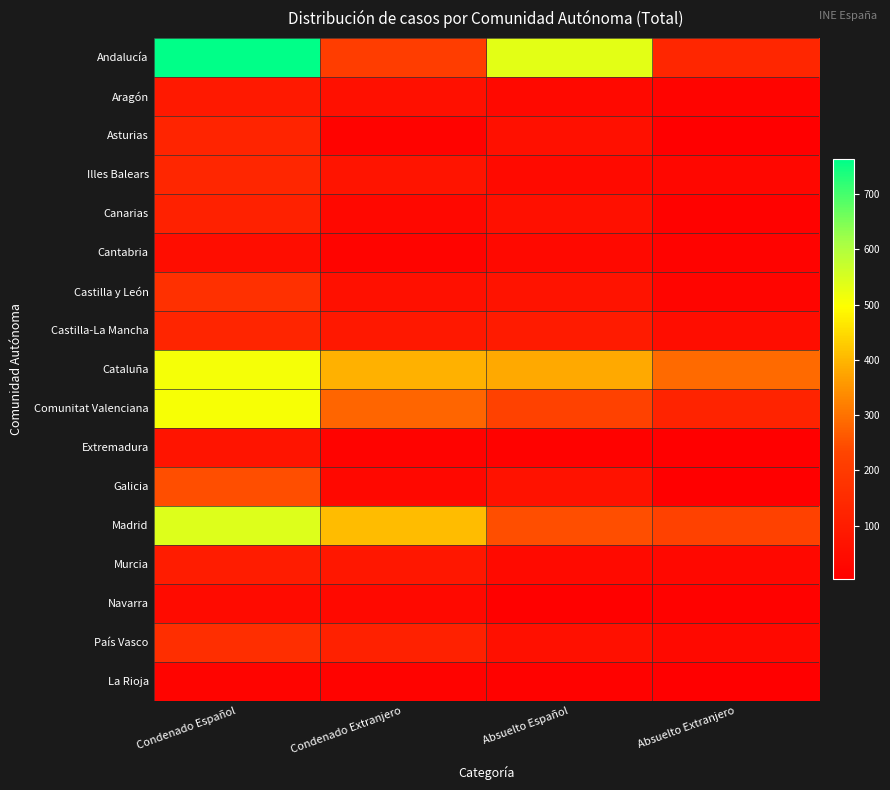

How many series are shown in this chart?

17